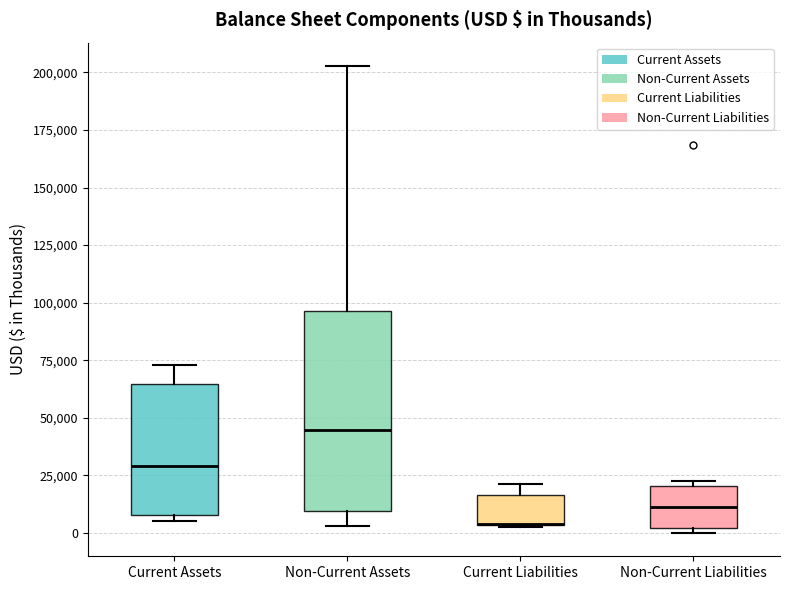

Where is the lower edge of the box for Non-Current Assets on the y-axis? The values are not printed on the chart, so give them approximately, as read against the axis.

10000